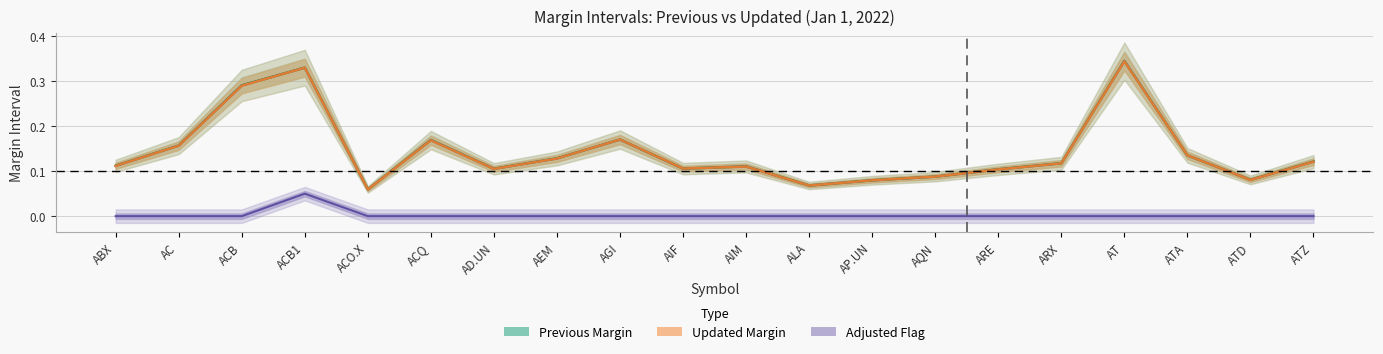

How many lines are shown in the chart?

3